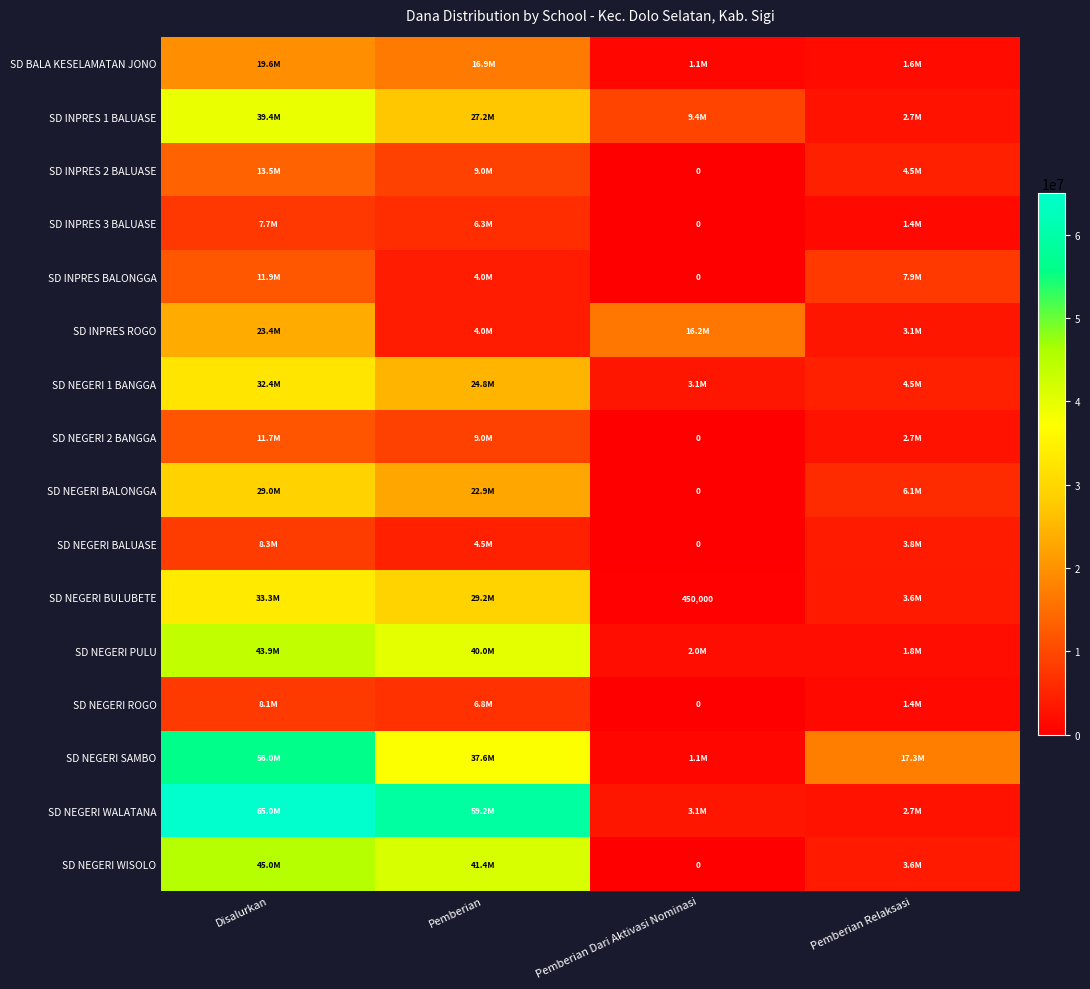

What value does the SD INPRES BALONGGA series have at Disalurkan, to the nearest 50?

11925000